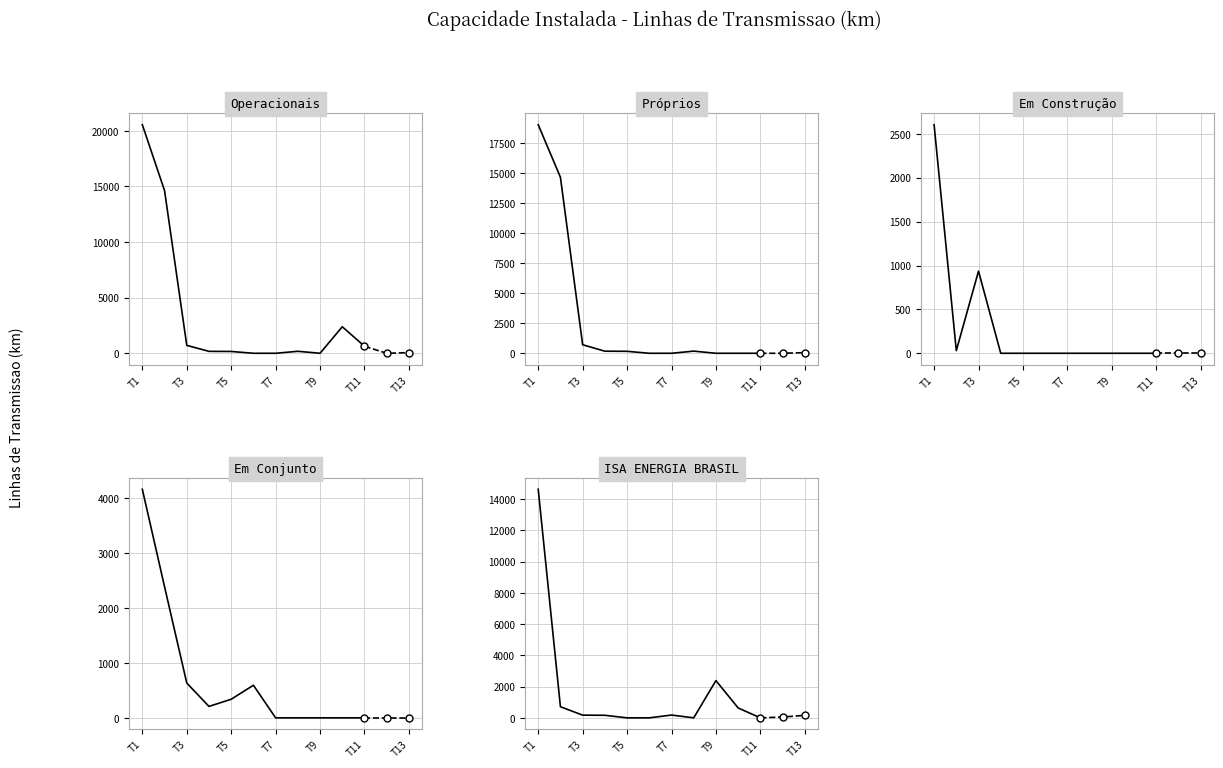

What are all the series names shown in the legend?

Operacionais, Próprios, Em Construção, Em Conjunto, ISA ENERGIA BRASIL